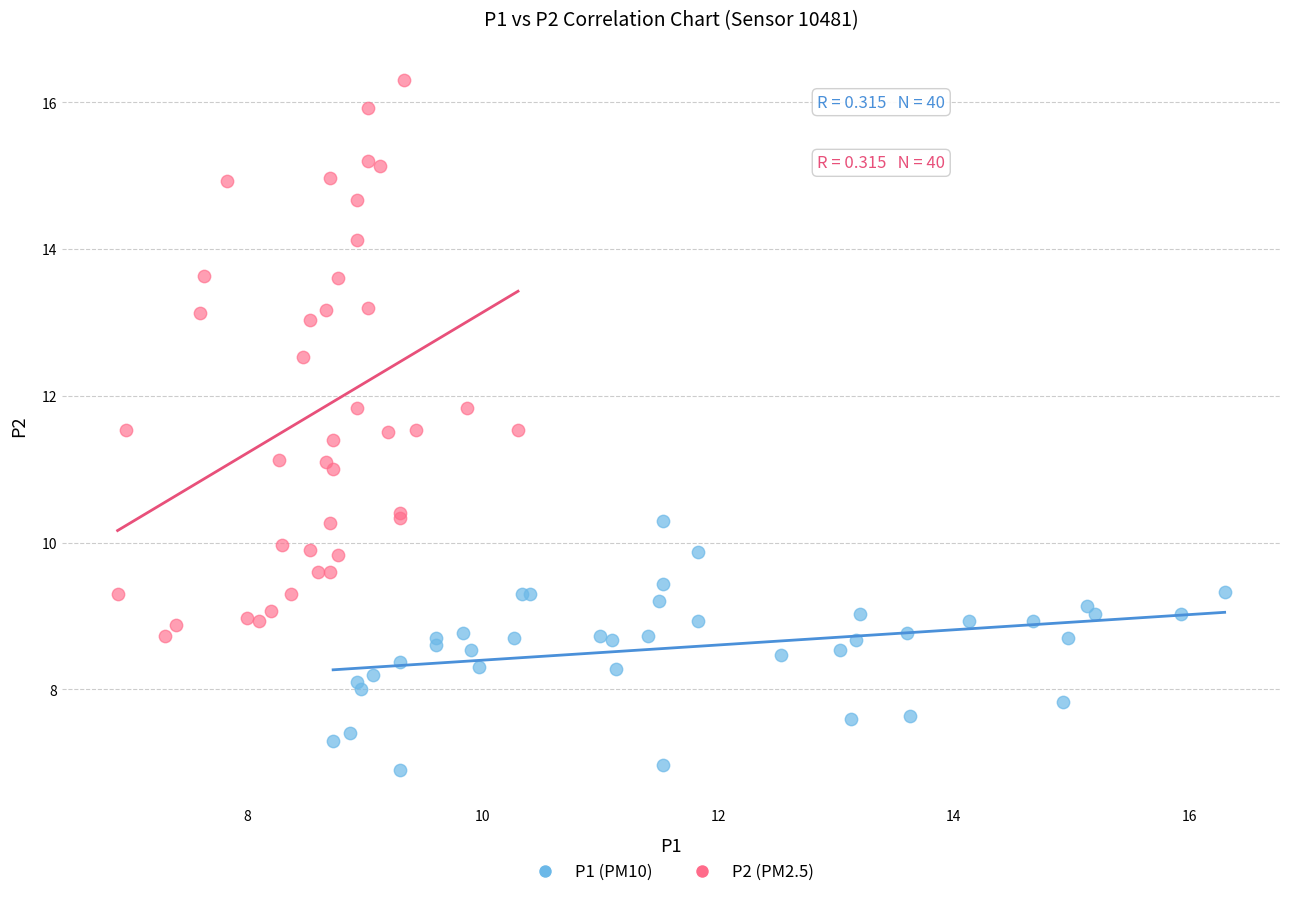

Which series has the largest Y range (max minus min)?

P2 (PM2.5)